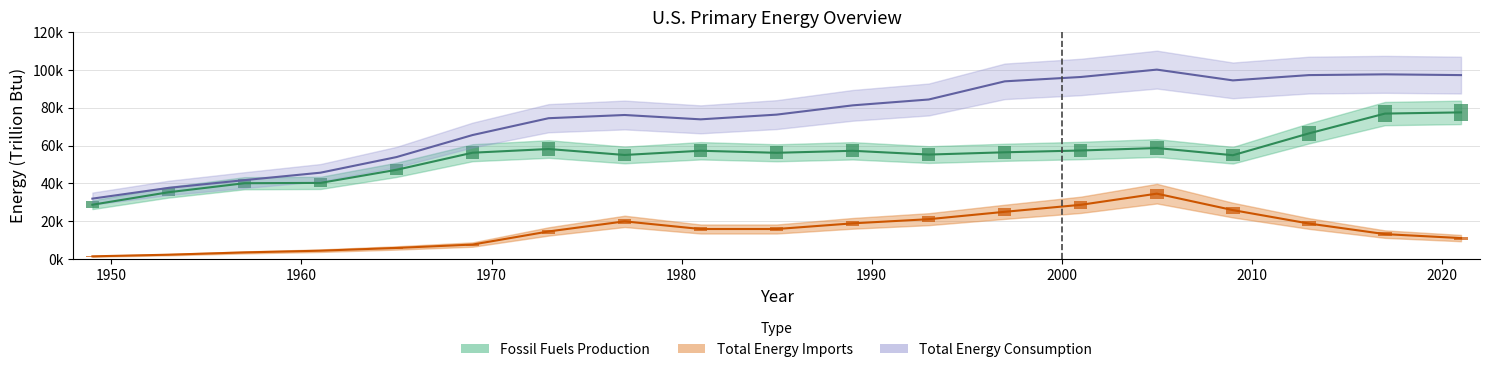

The value of Fossil Fuels Production at 1997 is 56476.0. True or false?

True